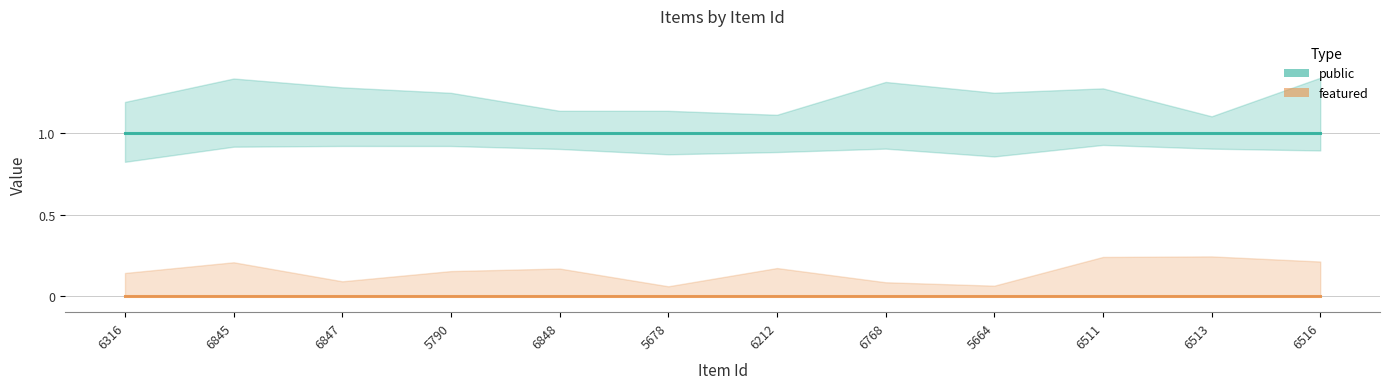

At which label does featured reach its minimum?

6316